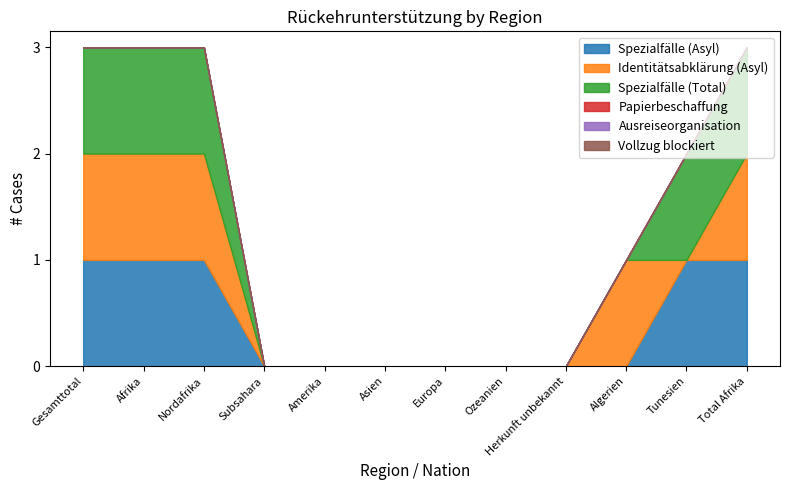

What is the label of the 12th point from the right?

Gesamttotal